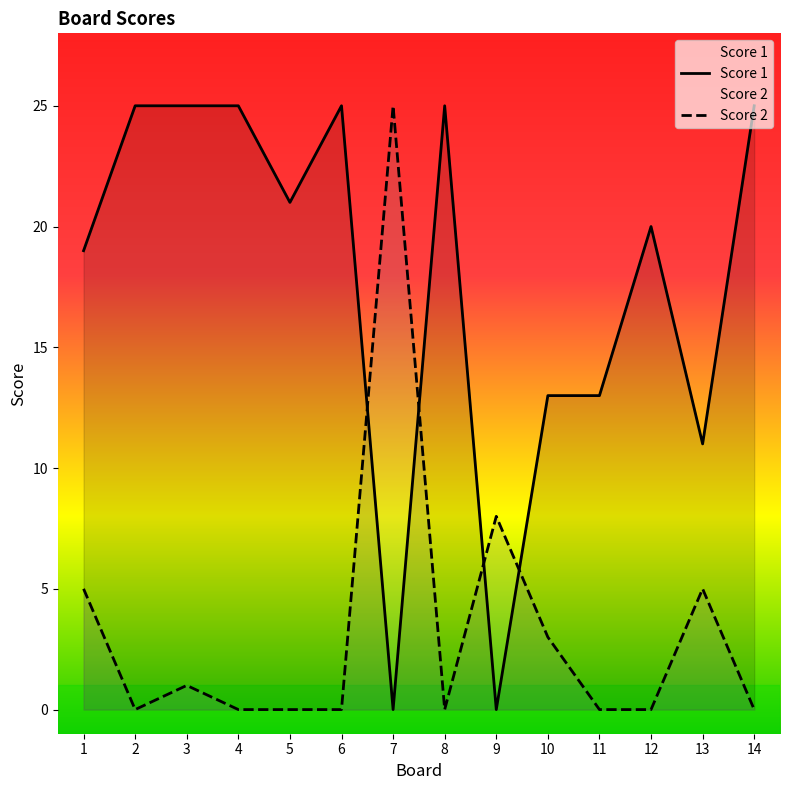

How many positive values does the Score 2 series have?

6